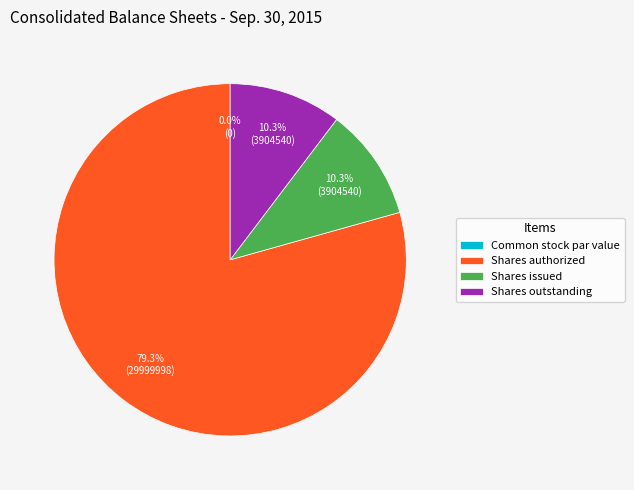

Which category accounts for the majority?

Shares authorized